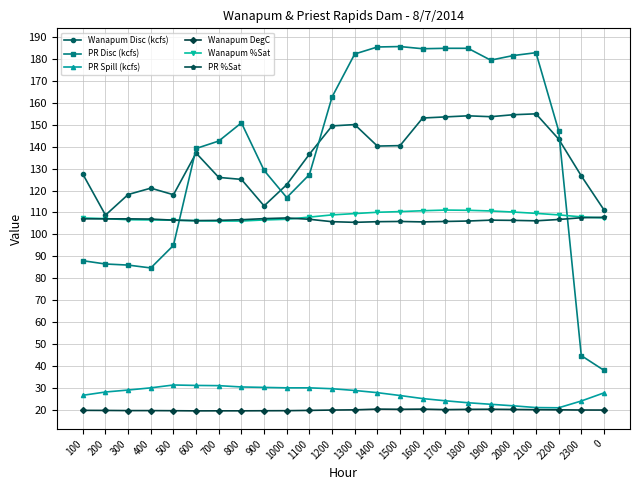

What is the difference between the Wanapum DegC values at 0 and 2000?

0.3